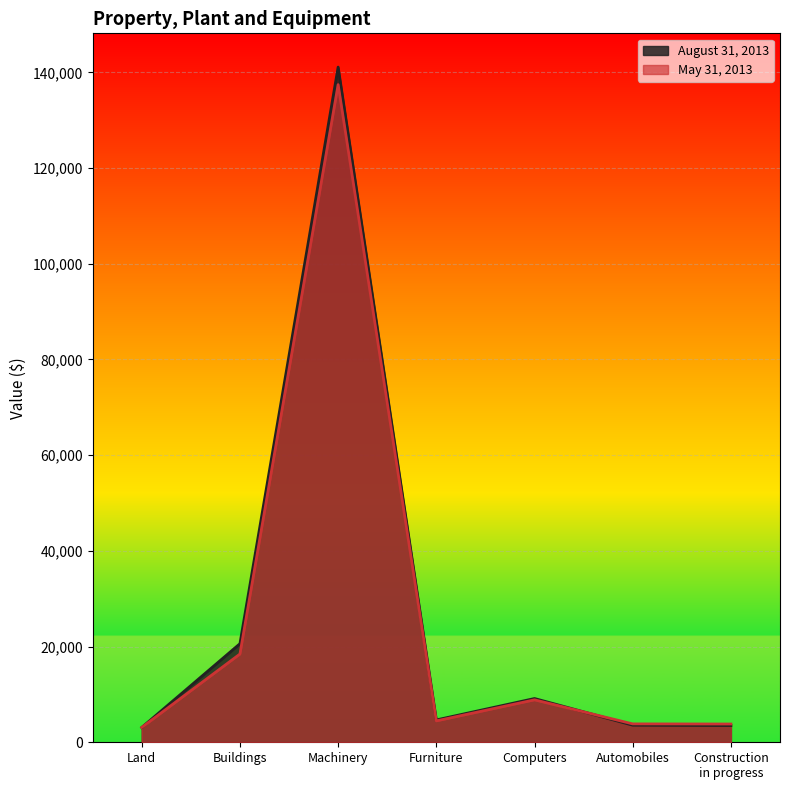

Rank the series at Computers from lowest to highest value.

May 31, 2013, August 31, 2013